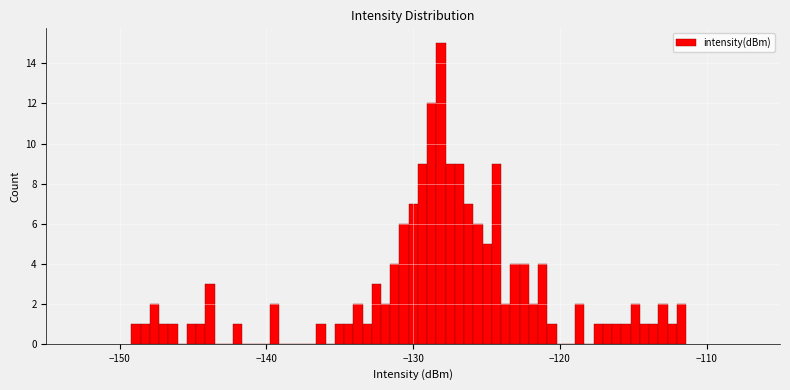

Read against the x-axis, roughly where is the centre of the tallest bar?

-128